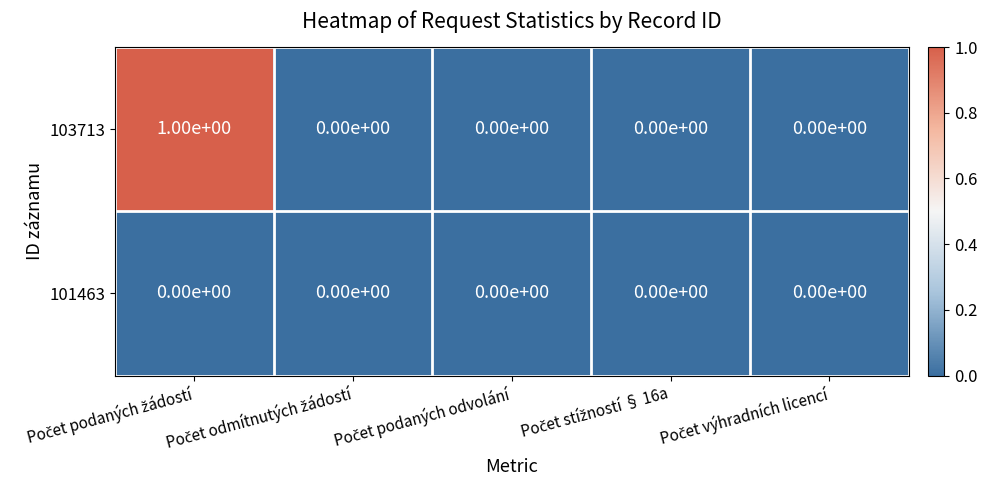

Which series has the largest total across all categories?

103713